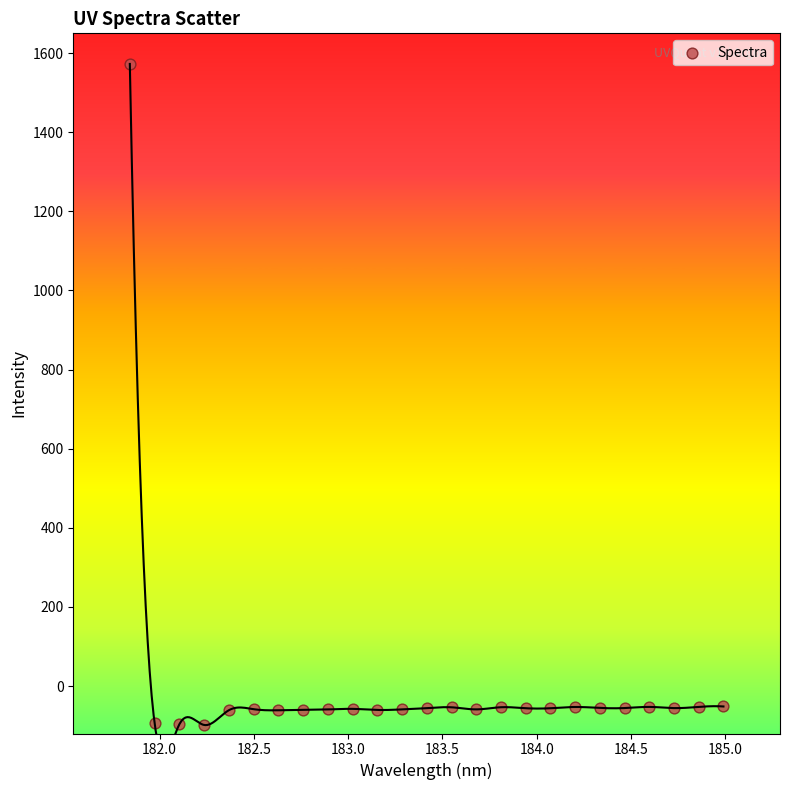

What is the range of Y values (max minus min)?

1671.1